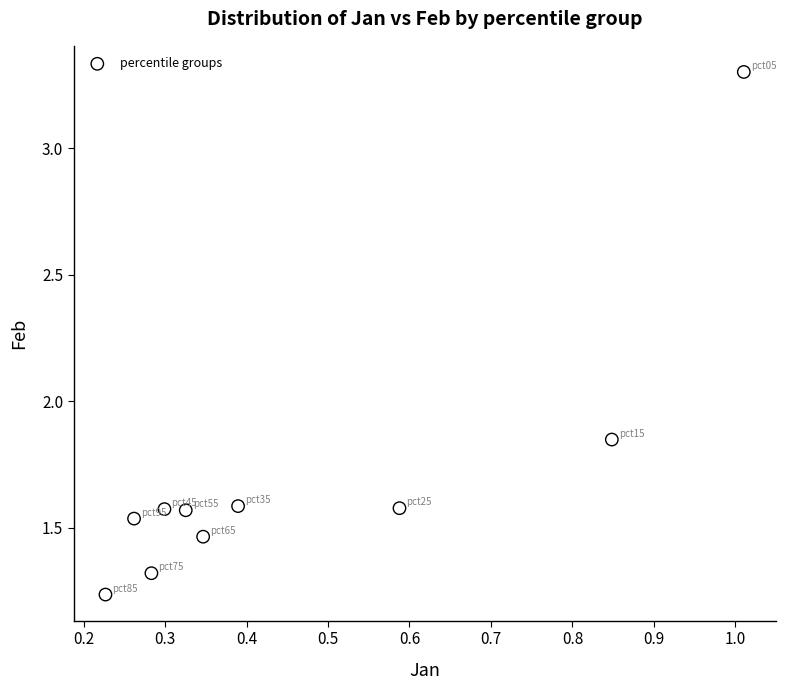

What is the range of X values (max minus min)?

0.8